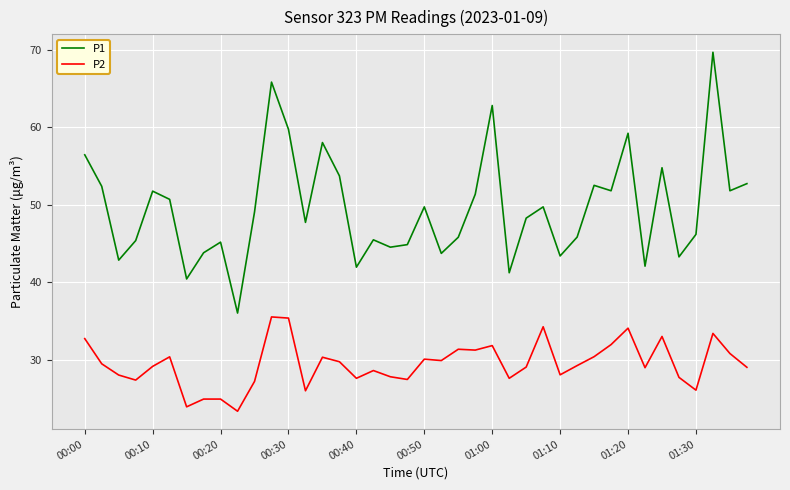

List the series in order of their overall mean, highest first.

P1, P2